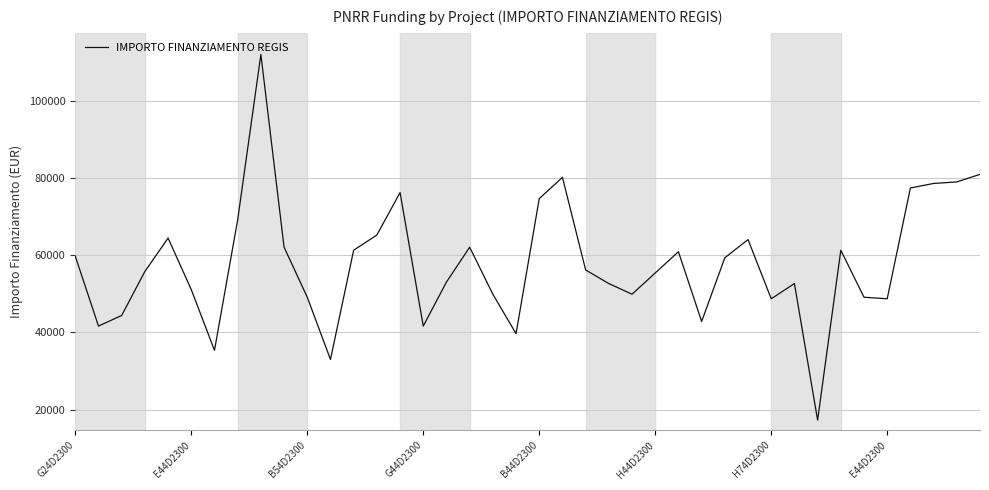

What is the difference between the maximum and minimum values?

94665.7